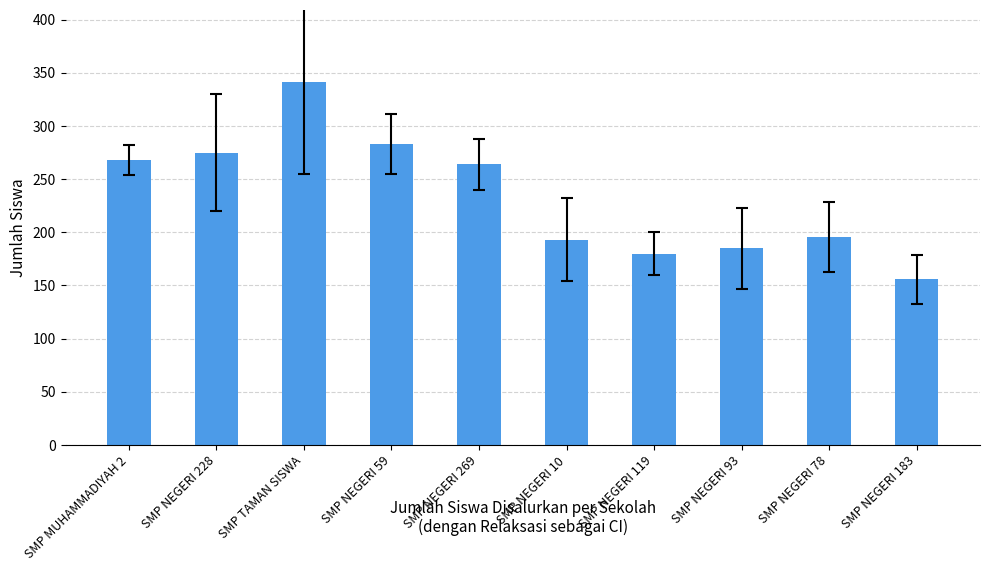

Does the chart contain stacked bars?

No